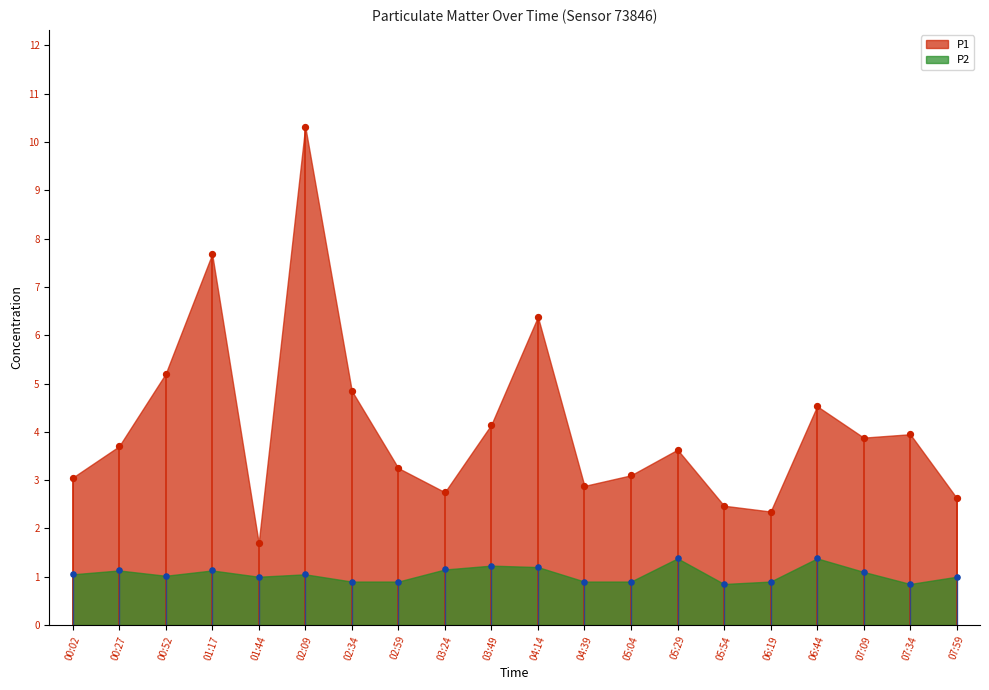

What are all the series names shown in the legend?

P1, P2